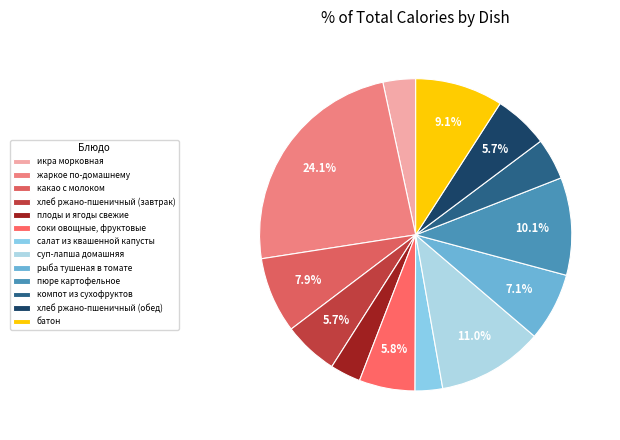

How many slices are in this pie chart?

13